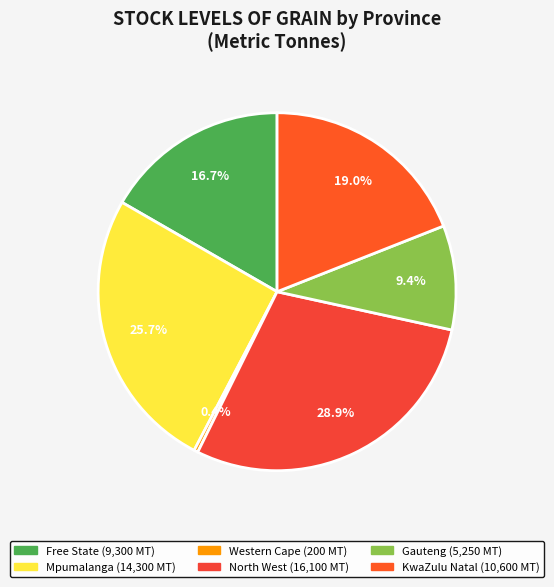

Is there any slice that represents more than half of the pie?

No